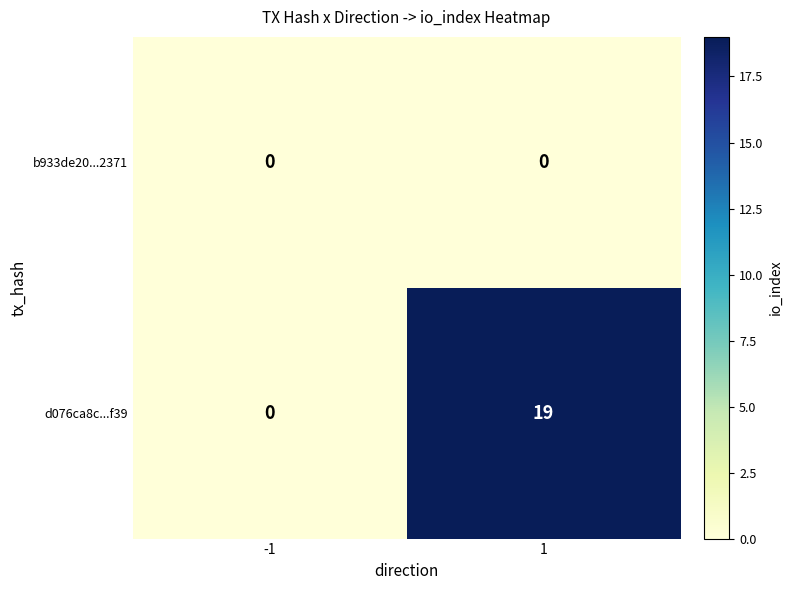

What is the sum of the d076ca8c...f39 values at 1 and -1?

19